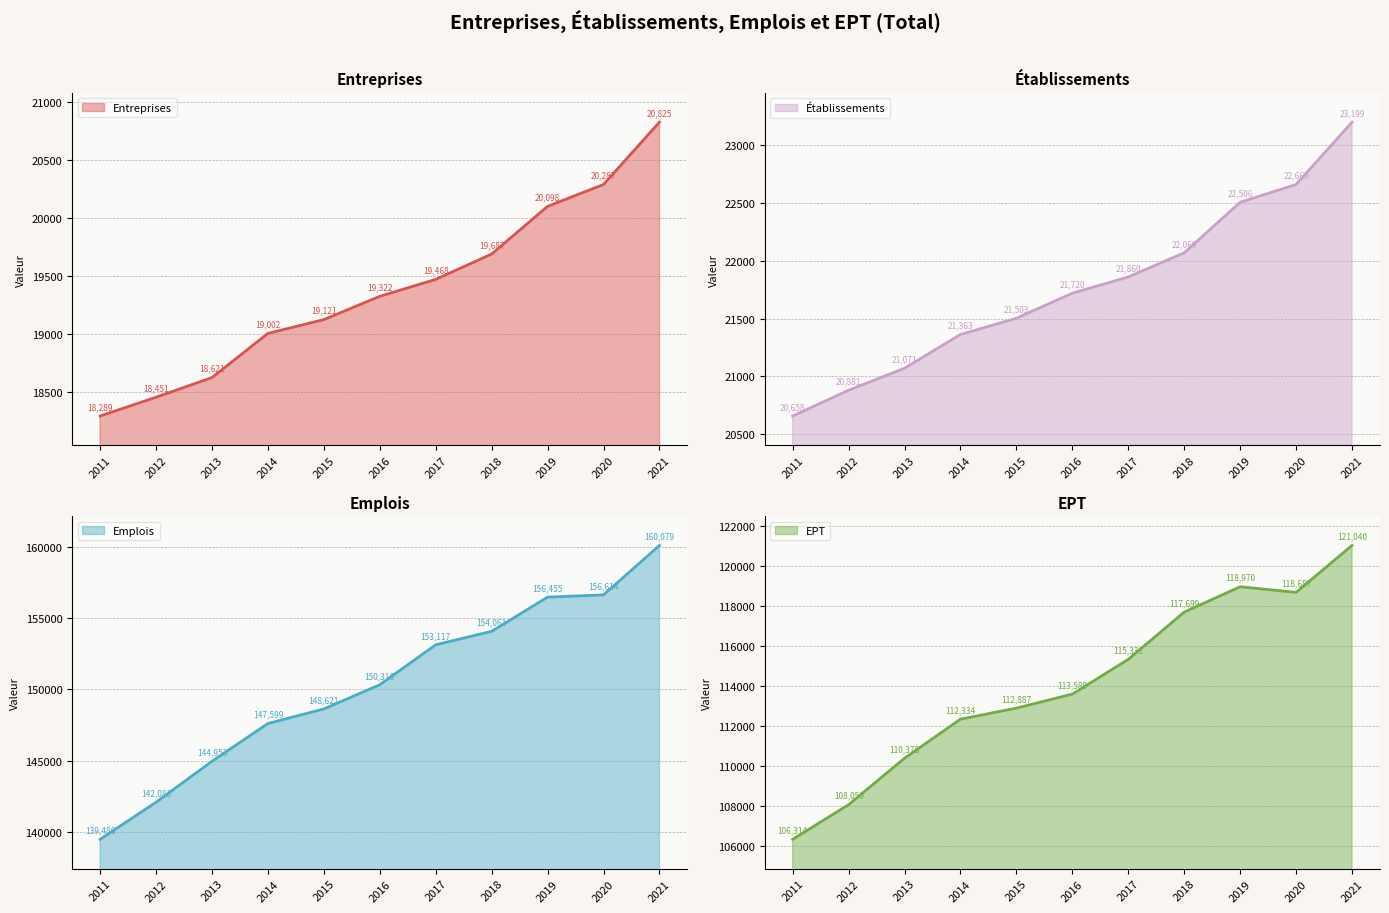

True or false: Emplois has more than 1 interior local peaks.

False